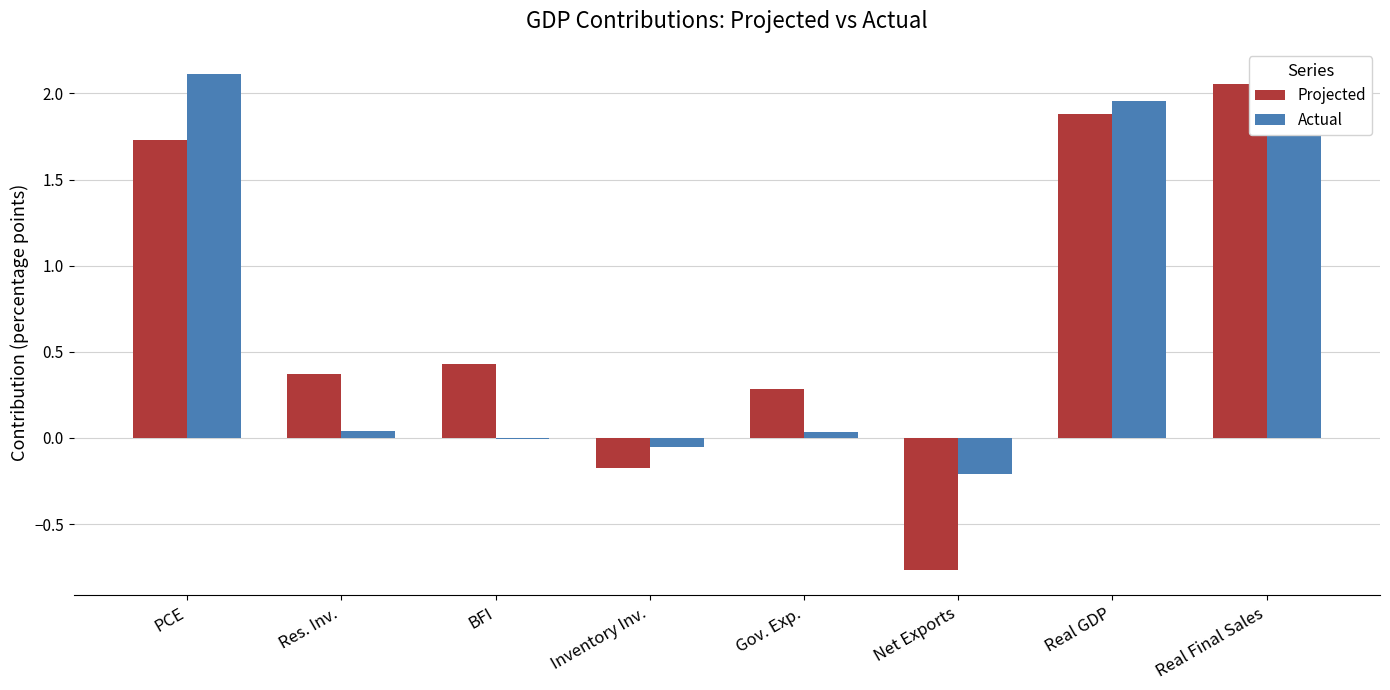

How many values in Projected are above zero?

6